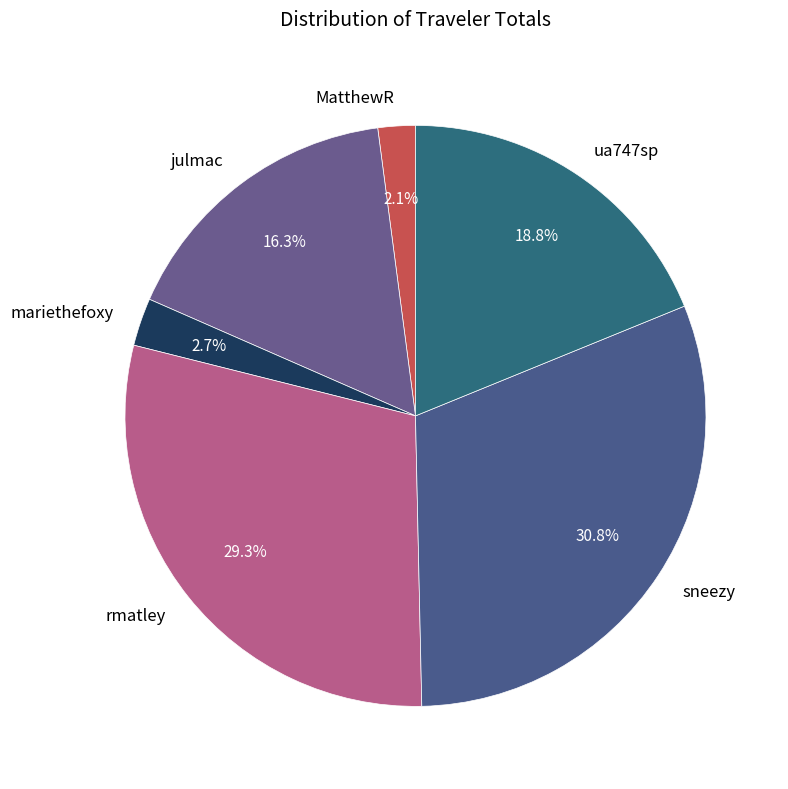

What is the ratio of the value at mariethefoxy to the value at ua747sp?

0.1